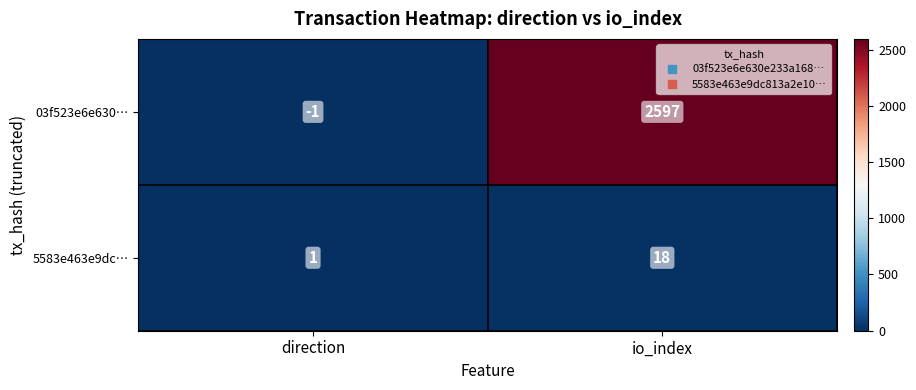

The 03f523e6e630… series shows 2597 at io_index. True or false?

True